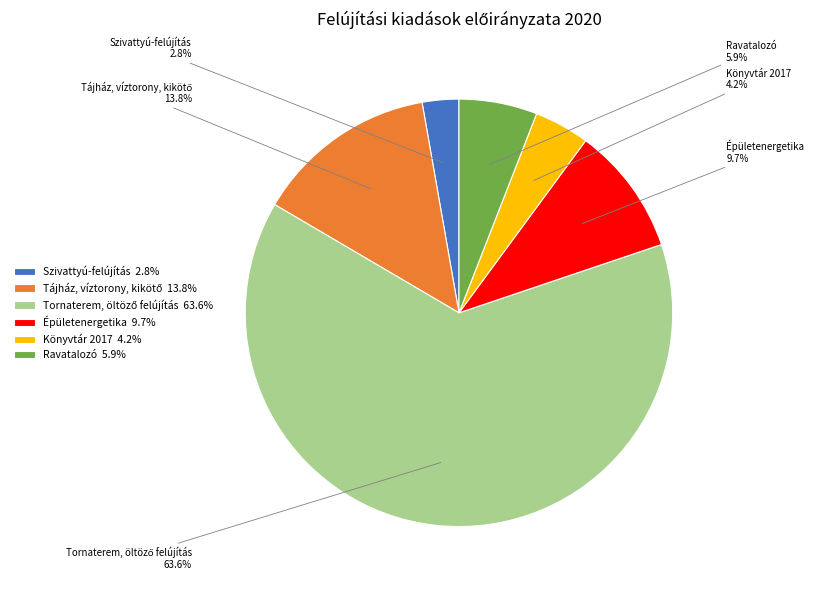

Which has a higher value, Könyvtár 2017 or Épületenergetika?

Épületenergetika